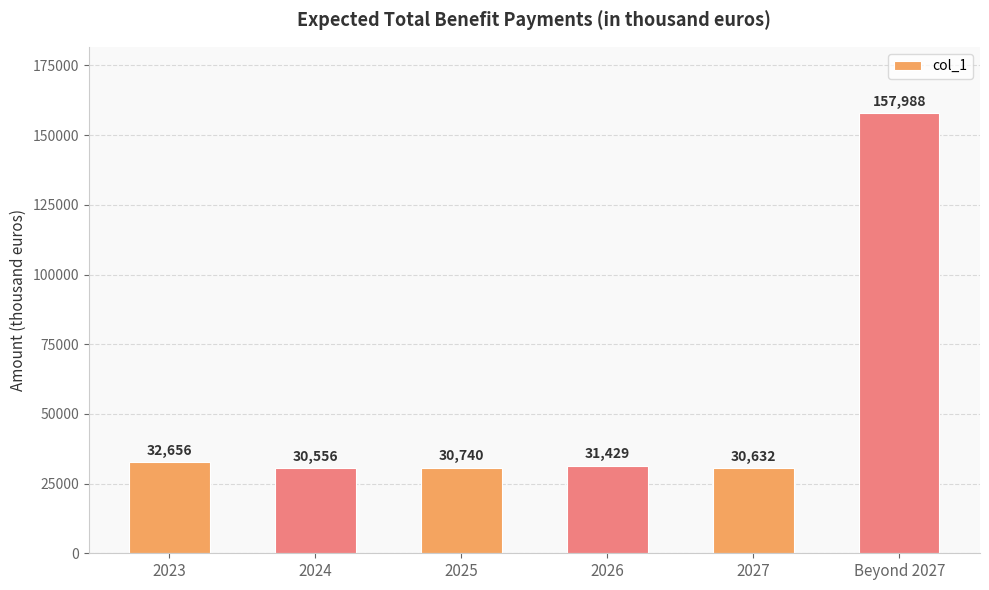

Between 2025 and 2026, which is larger?

2026